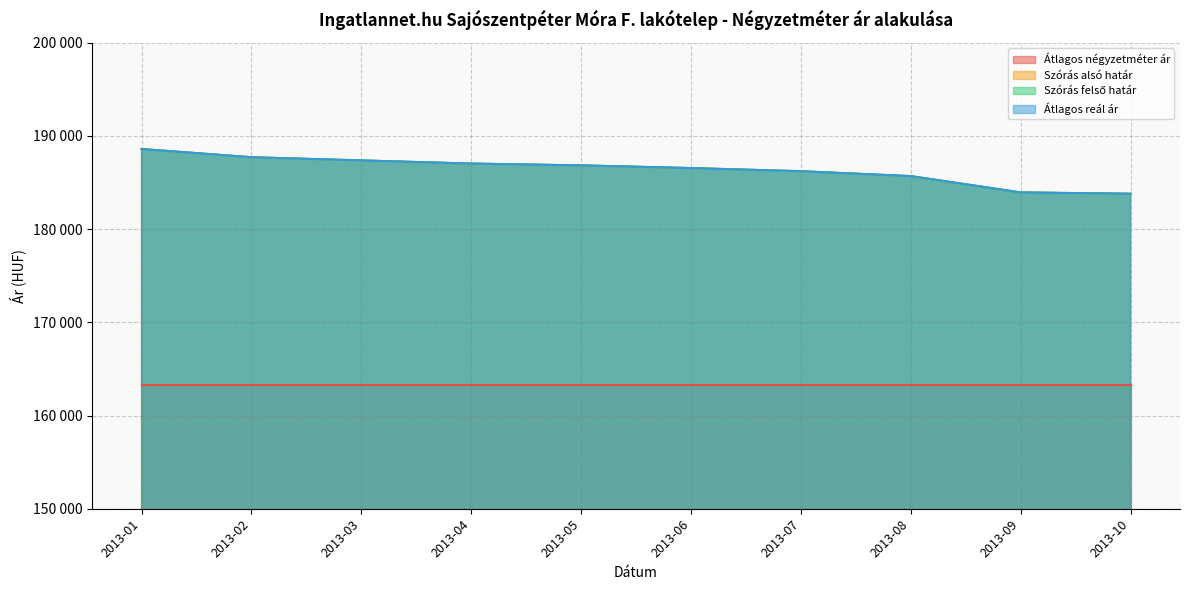

Where is Szórás alsó határ nearest to the value 186199?

2013-07